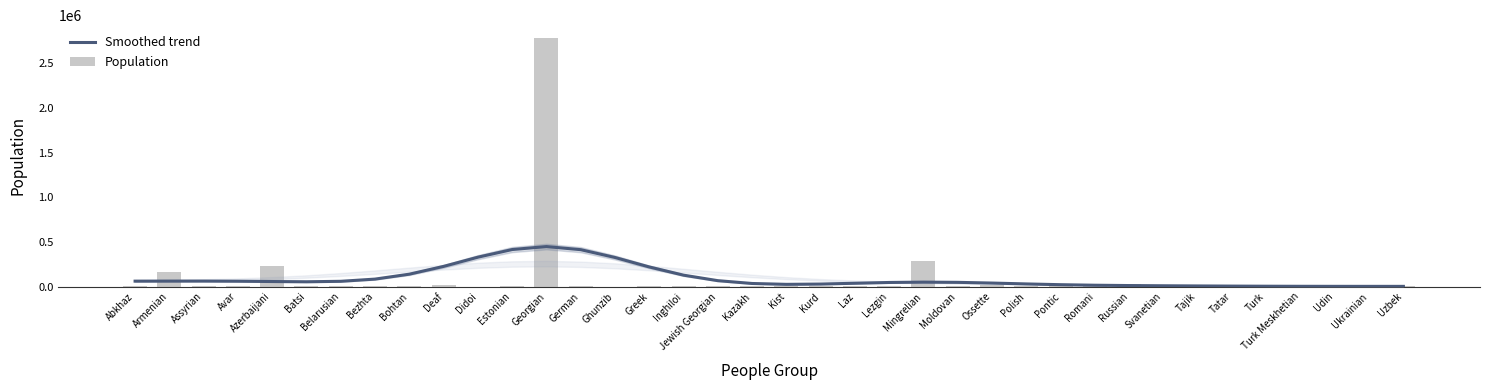

At Uzbek, list the series in order from largest to smallest.

Smoothed trend, Population